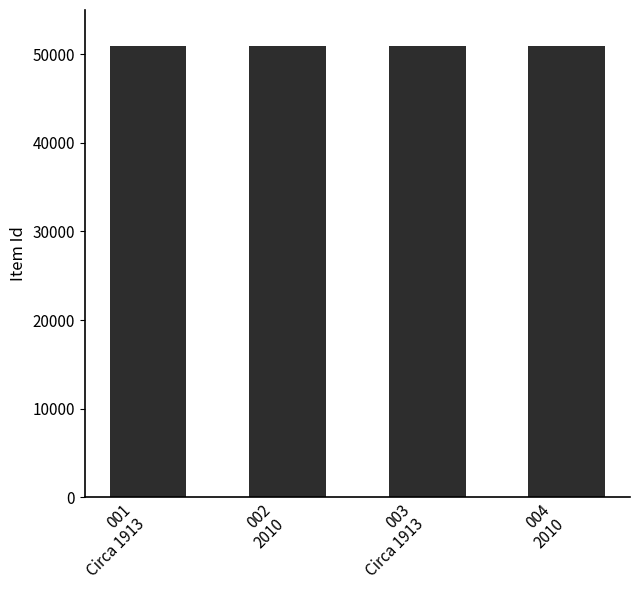

What is the greatest value displayed?

50920